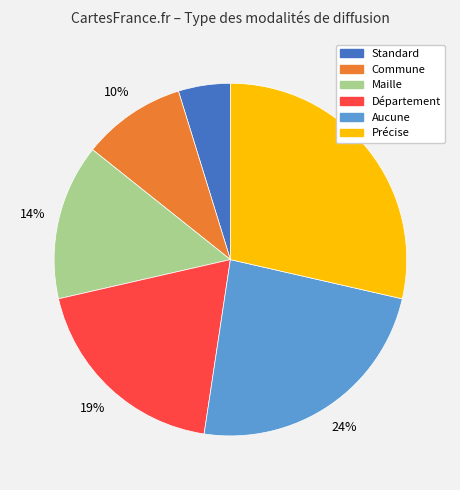

Which slice is the largest?

Précise